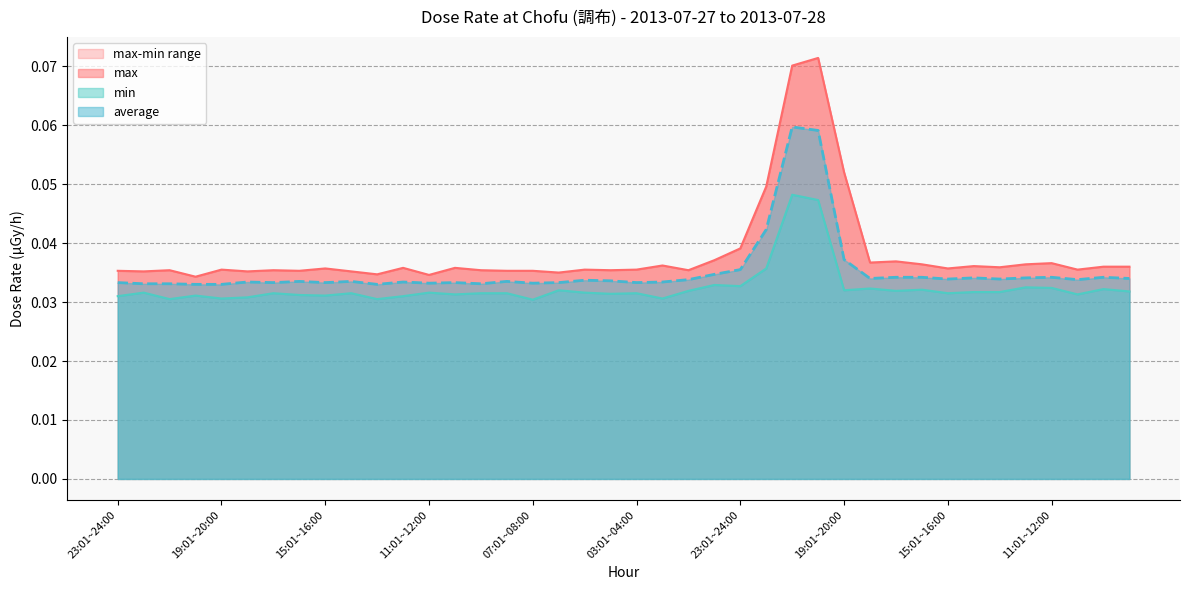

True or false: min and max intersect in this chart.

False